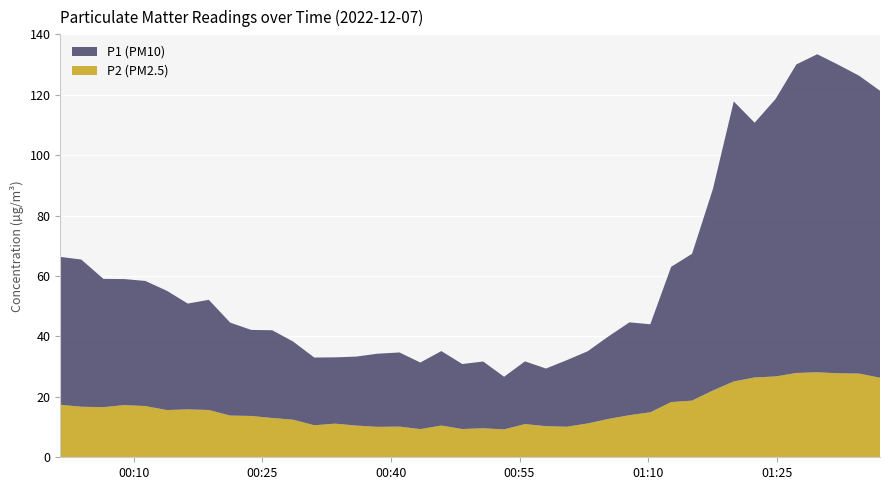

Reading right to left, extract all data points from this chart.

P1: 95.0	98.6	102.1	105.3	102.2	91.8	84.3	92.7	66.7	48.6	44.8	29.1	30.7	27.3	23.9	22.1	19.1	20.8	17.4	22.1	21.5	24.6	22.1	24.6	24.2	22.8	21.9	22.4	25.9	29.1	28.5	30.8	36.5	35.0	39.5	41.4	41.7	42.5	48.7	49.0
P2: 26.3	27.7	27.8	28.1	27.9	26.8	26.4	25.1	22.1	18.8	18.3	14.9	13.9	12.7	11.2	10.1	10.3	11.0	9.2	9.6	9.3	10.5	9.3	10.2	10.1	10.5	11.1	10.6	12.4	13.0	13.7	13.8	15.7	15.8	15.6	16.9	17.3	16.6	16.7	17.4